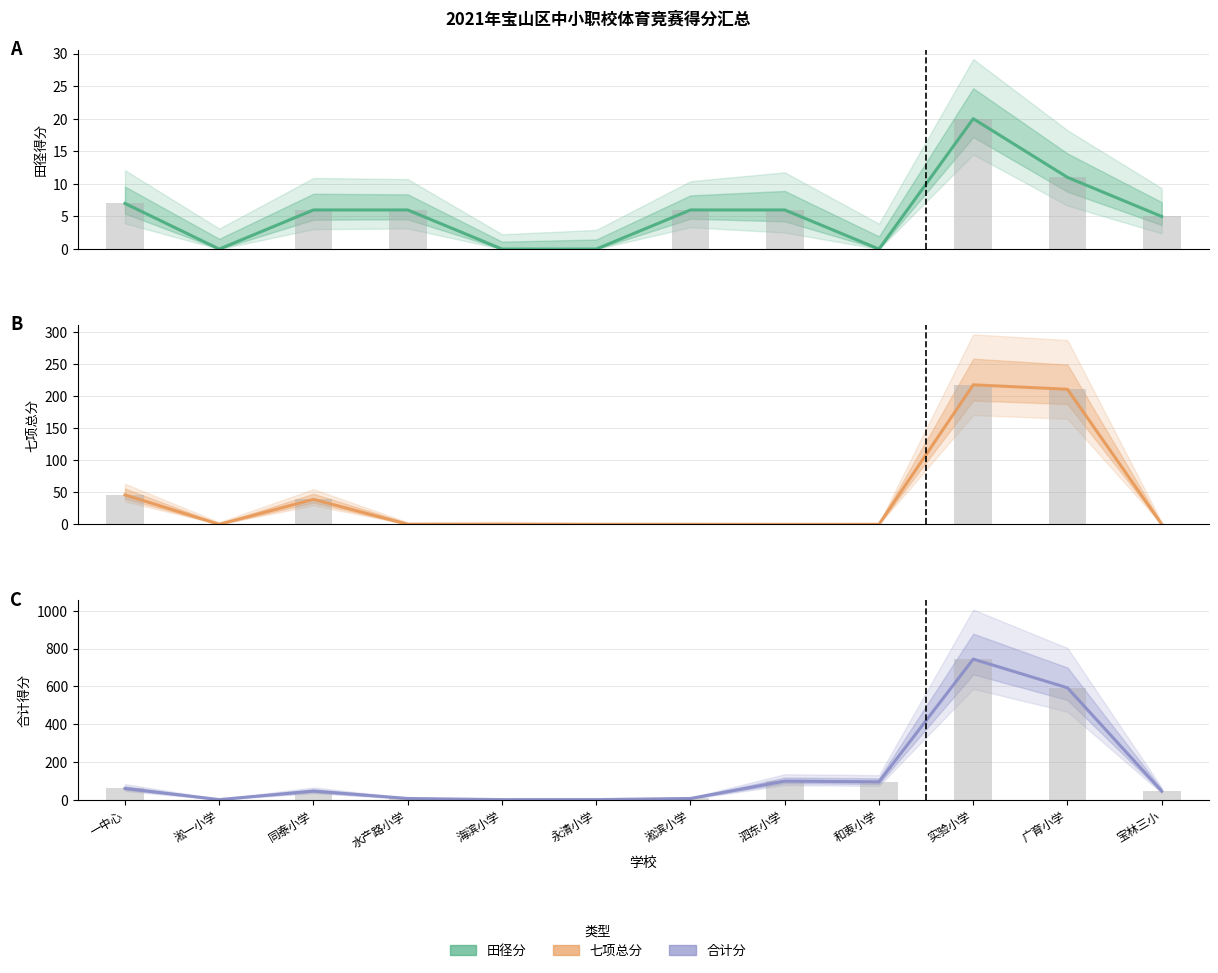

What is the difference between the highest and lowest values at 实验小学?

724